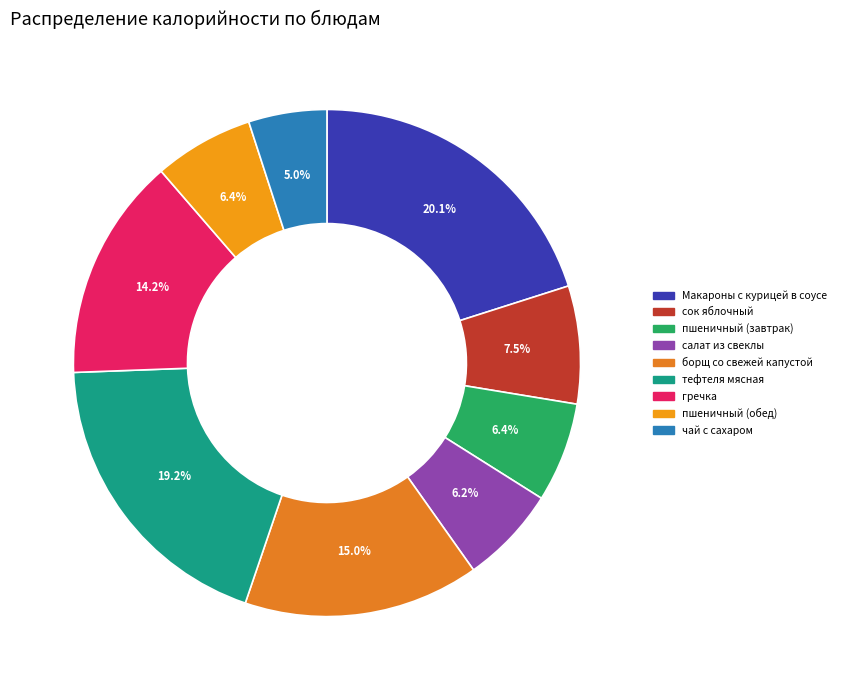

Approximately how many times larger is the value at борщ со свежей капустой compared to чай с сахаром?

3.0